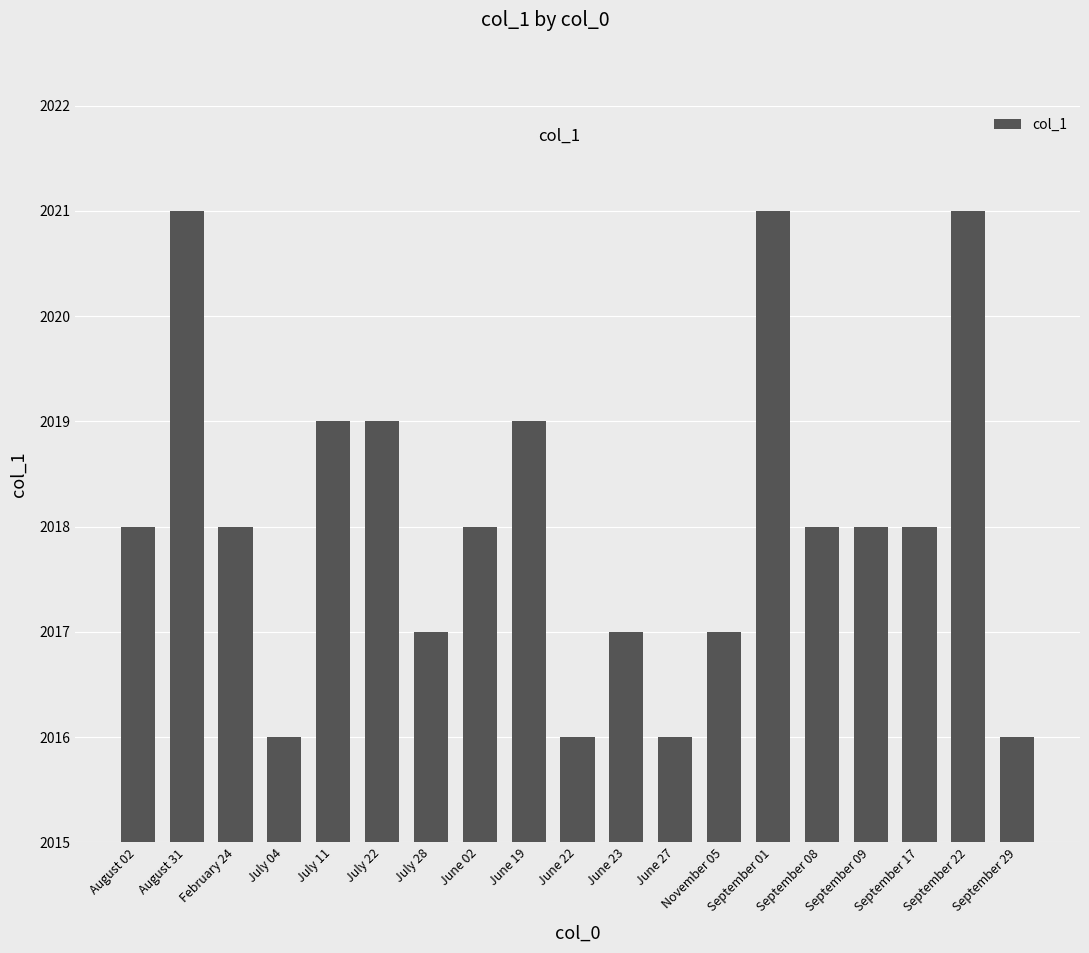

What is the difference between the second highest and minimum values?

5